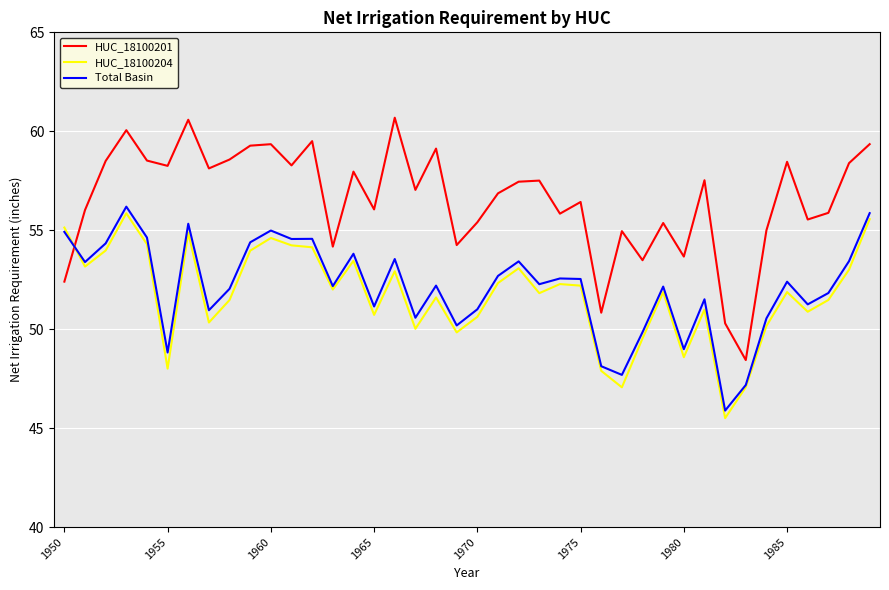

After their last crossing, which series has the higher values: HUC_18100201 or HUC_18100204?

HUC_18100201